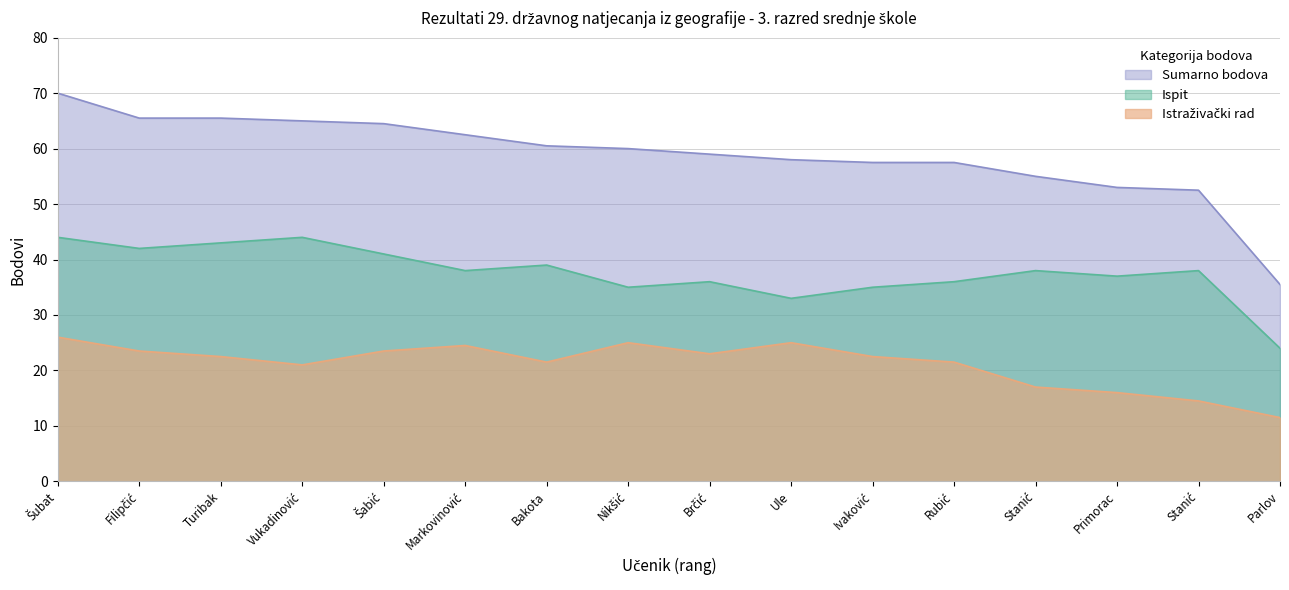

At which category does Istraživački rad reach its first local valley?

Vukadinović